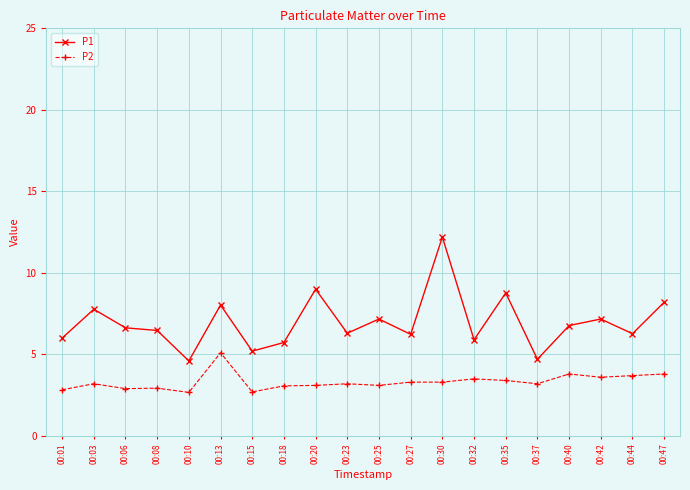

At 00:44, list the series in order from smallest to largest.

P2, P1